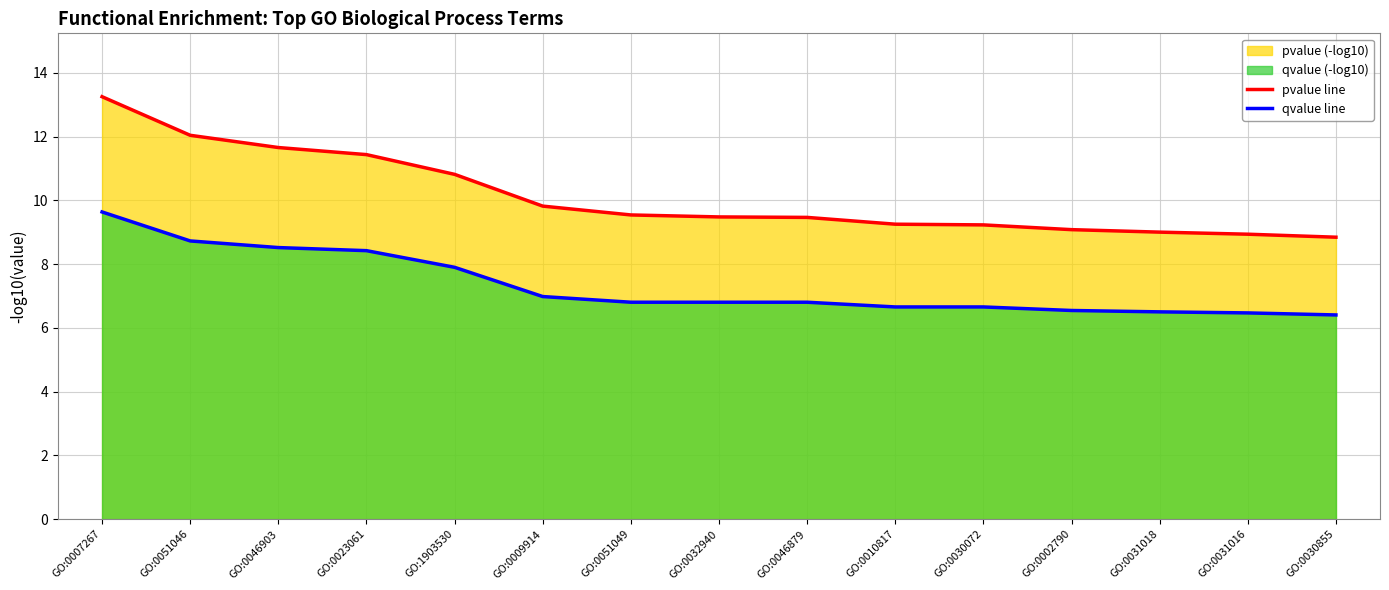

What is the average value of the qvalue line series?

7.3